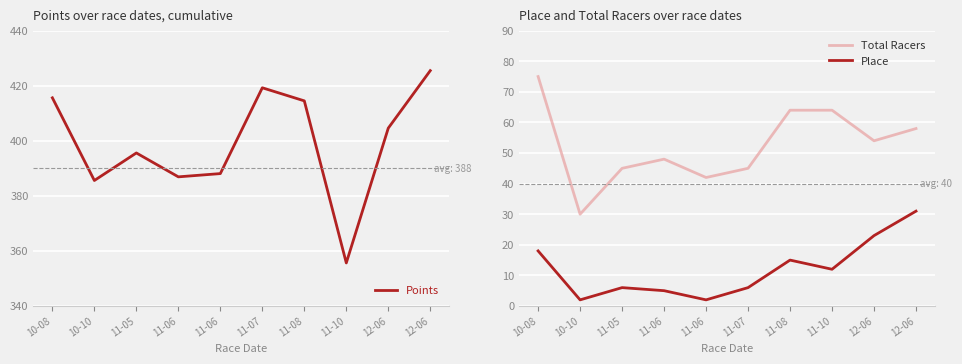

Where is Place nearest to the value 16?

11-08